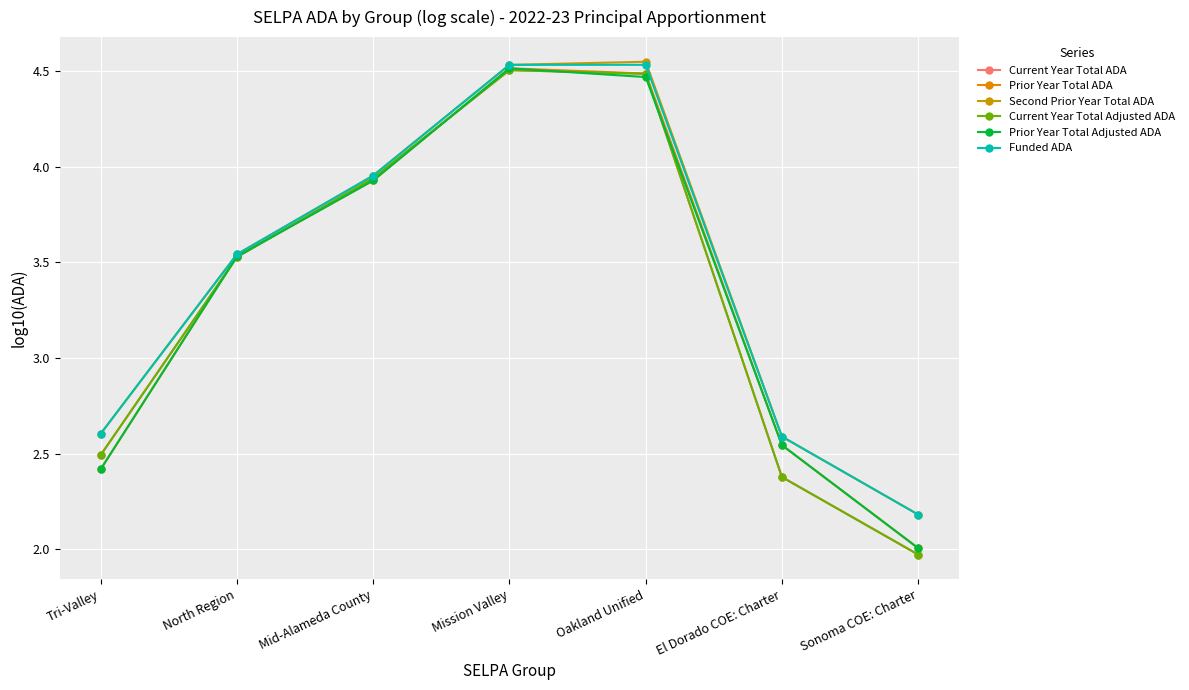

Is this an area chart (filled region under the line)?

No